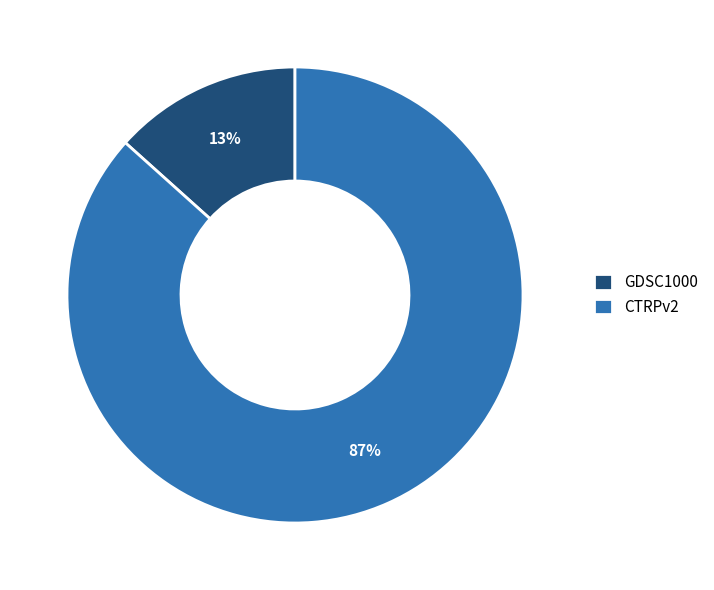

Is it true that CTRPv2 is 80% of the pie?

False